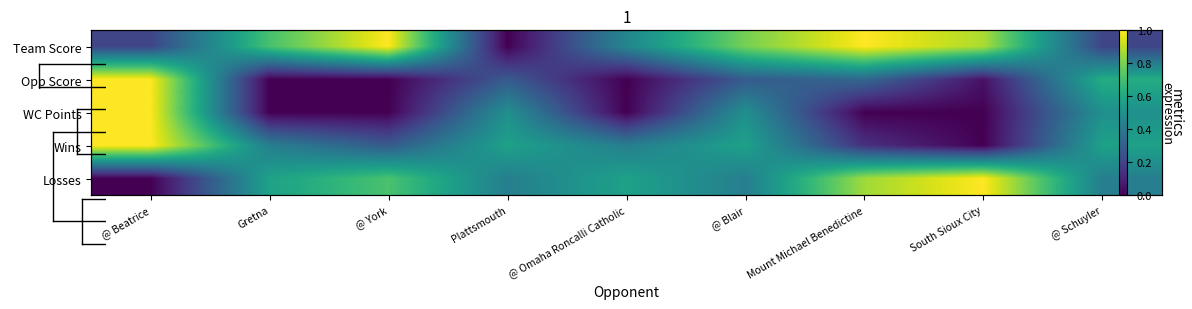

Is the value of Opp Score at Plattsmouth greater than the value of Losses at South Sioux City?

No